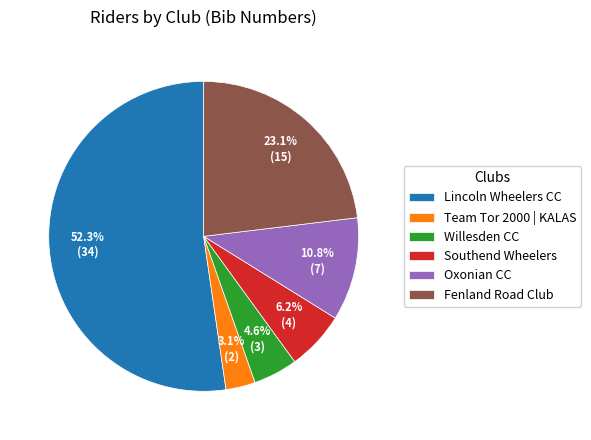

Which slice is the smallest?

Team Tor 2000 | KALAS